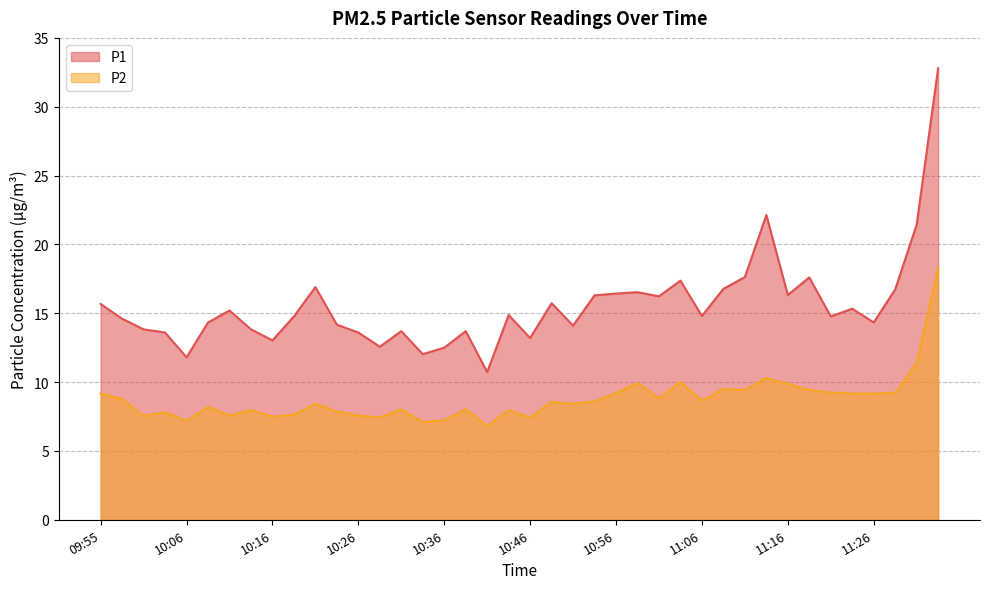

Reading left to right, what are all the values shown in this chart?

P1: 15.7	14.6	13.8	13.6	11.8	14.3	15.2	13.8	13.0	14.8	16.9	14.2	13.6	12.6	13.7	12.0	12.5	13.7	10.7	14.9	13.2	15.7	14.1	16.3	16.4	16.5	16.2	17.4	14.8	16.8	17.6	22.1	16.3	17.6	14.8	15.3	14.3	16.7	21.4	32.8
P2: 9.2	8.8	7.5	7.8	7.2	8.2	7.6	8.0	7.5	7.6	8.4	7.9	7.6	7.4	8.0	7.1	7.2	8.0	6.8	8.0	7.4	8.6	8.4	8.6	9.2	9.9	8.8	10.0	8.7	9.5	9.4	10.3	9.9	9.4	9.2	9.2	9.2	9.2	11.4	18.3